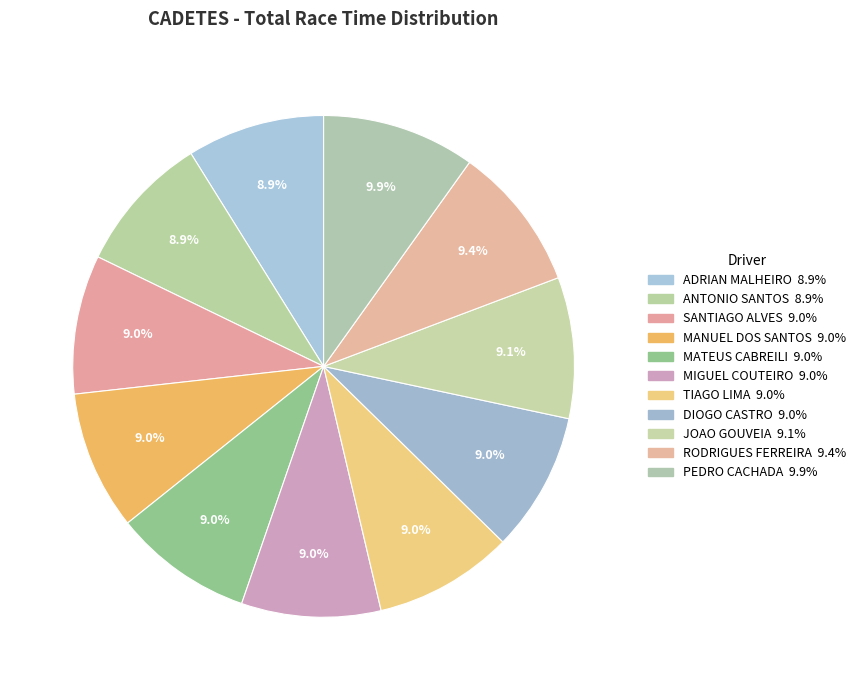

To the nearest percent, what is the difference between the largest and smallest slice percentages?

1%